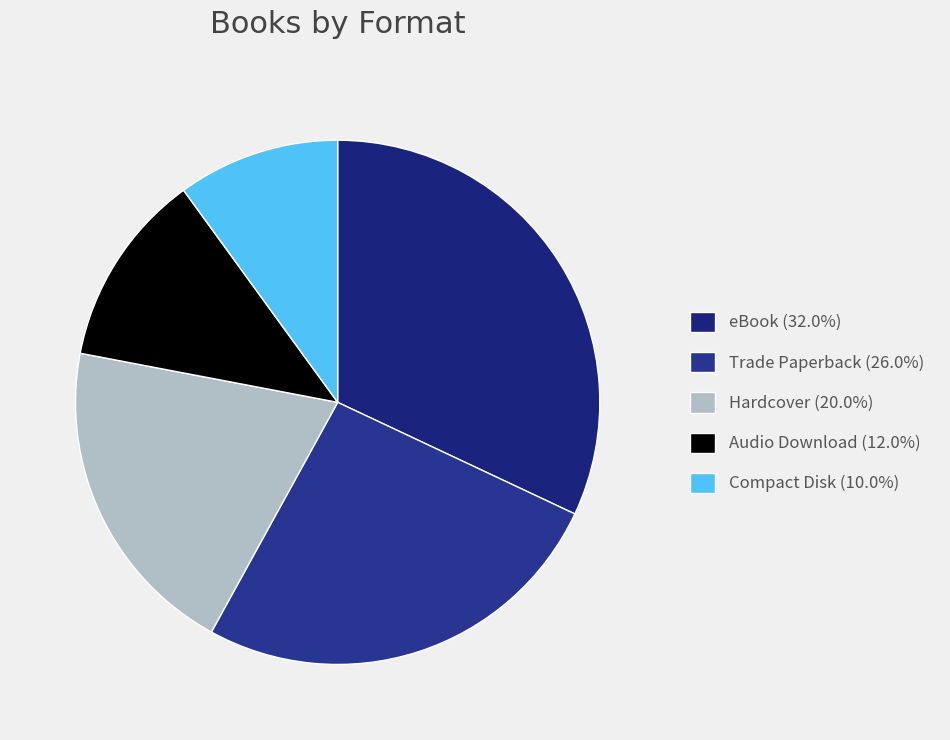

To the nearest percent, what is the average slice percentage?

20%